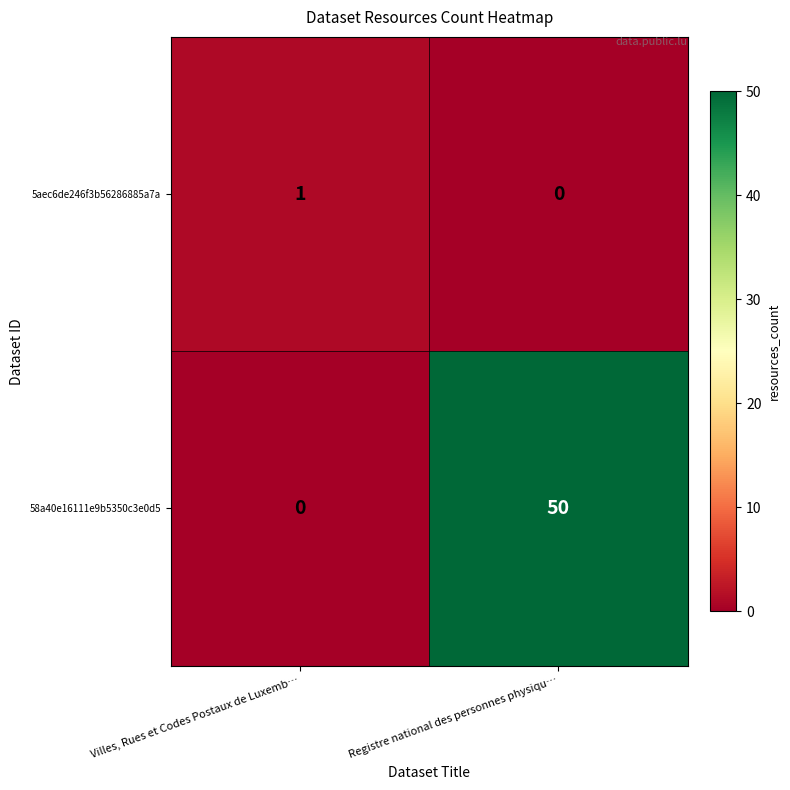

At which label is 58a40e16111e9b5350c3e0d5 closest to 25?

Villes, Rues et Codes Postaux de Luxemb…